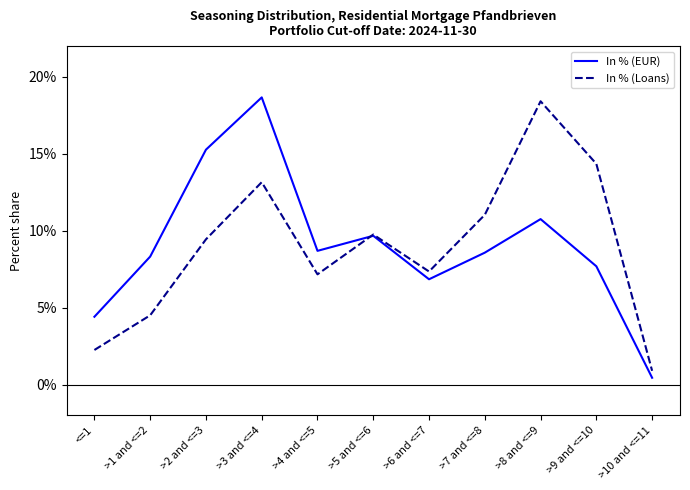

Does the chart have visible grid lines?

No